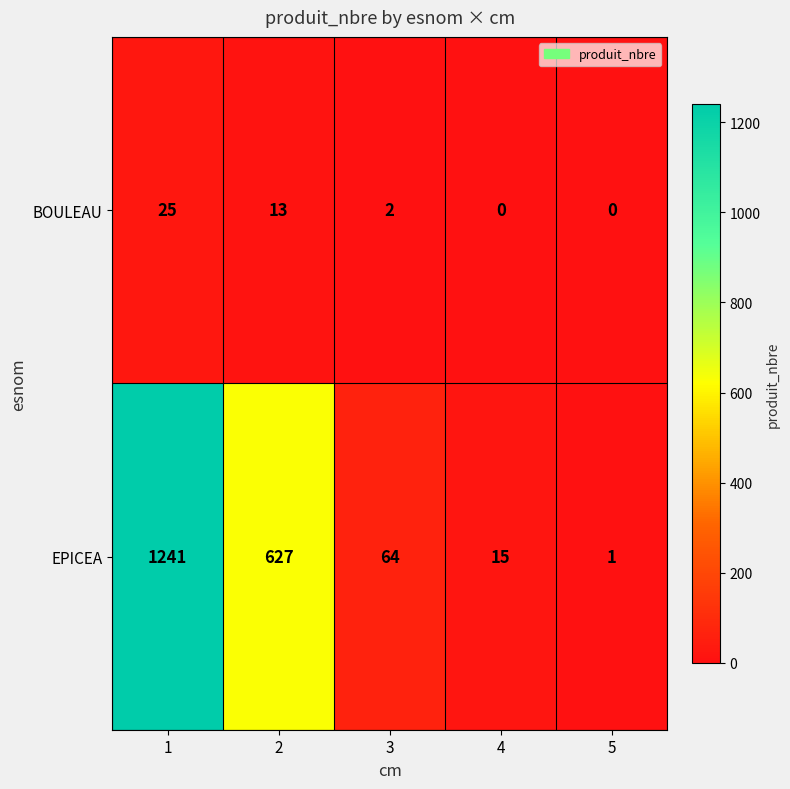

What is the sum of all EPICEA values?

1948